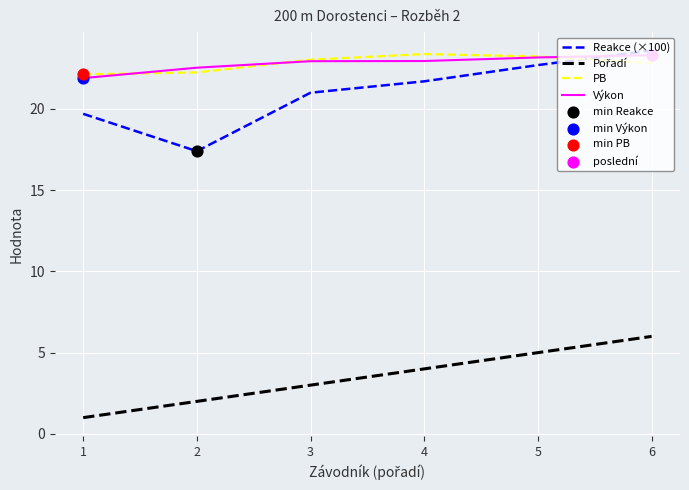

Rank the categories by Reakce (×100) value from lowest to highest.

2, 1, 3, 4, 5, 6